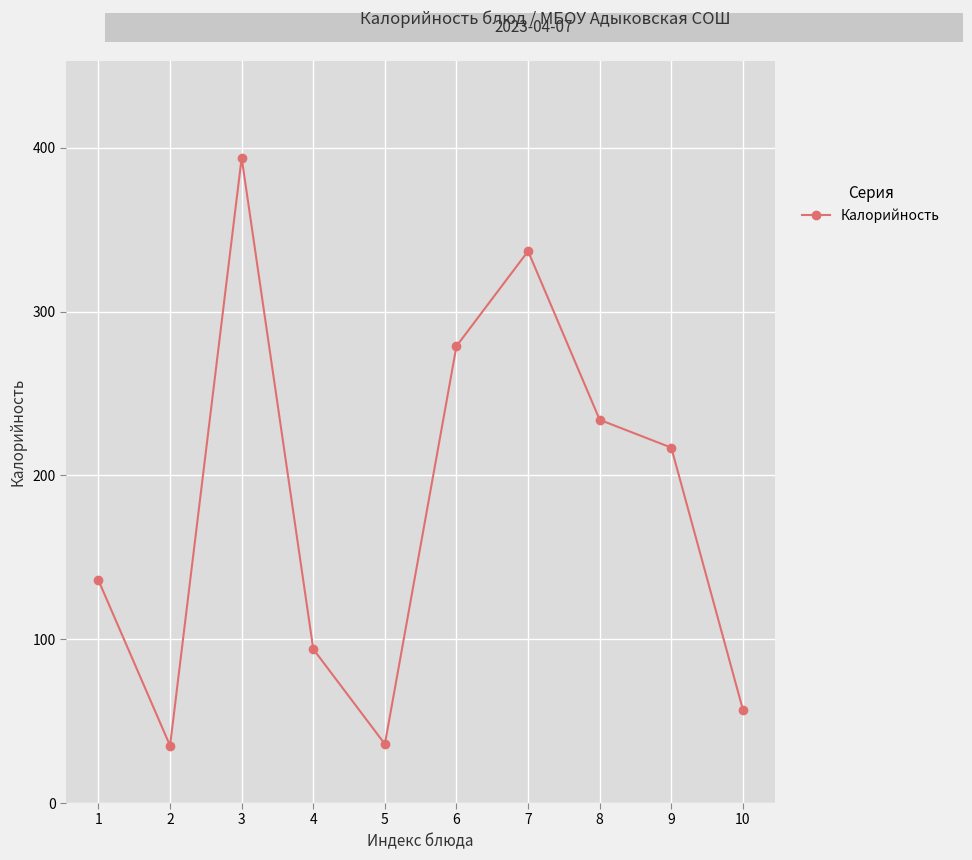

True or false: there are more than 2 points higher than both neighbors.

False